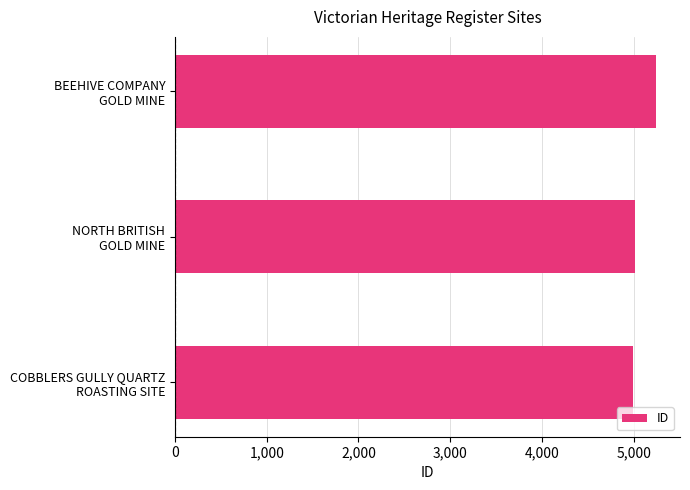

What is the sum of all values?

15262